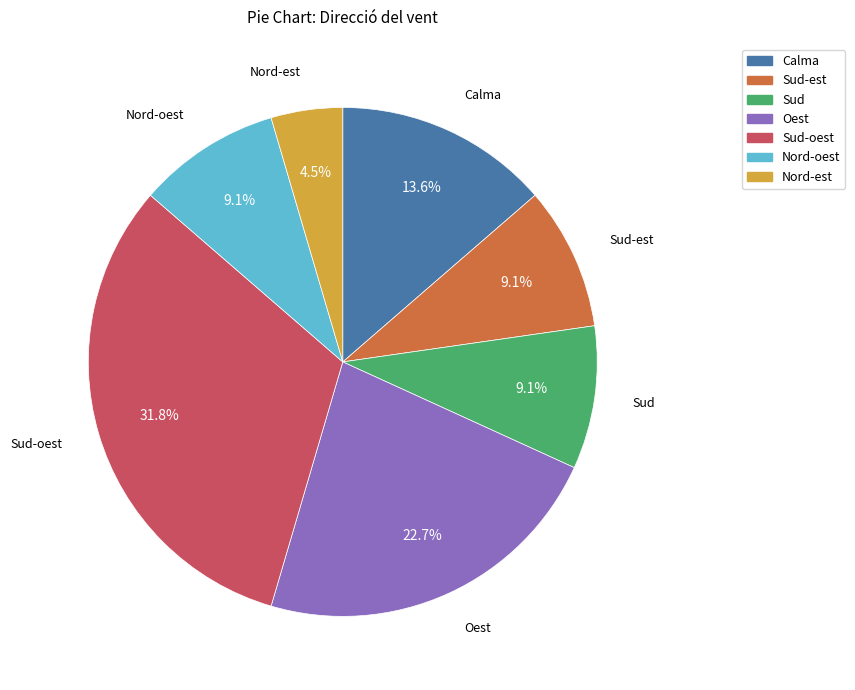

Is there any slice that represents more than half of the pie?

No